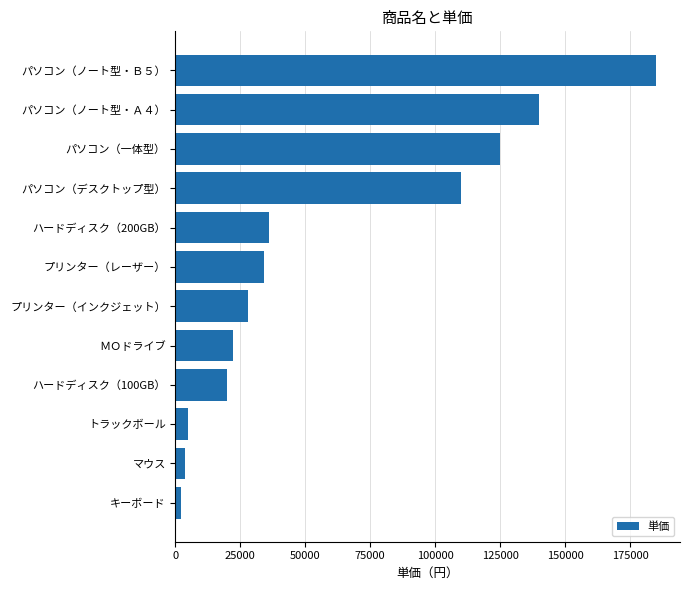

Between パソコン（デスクトップ型） and キーボード, which is larger?

パソコン（デスクトップ型）